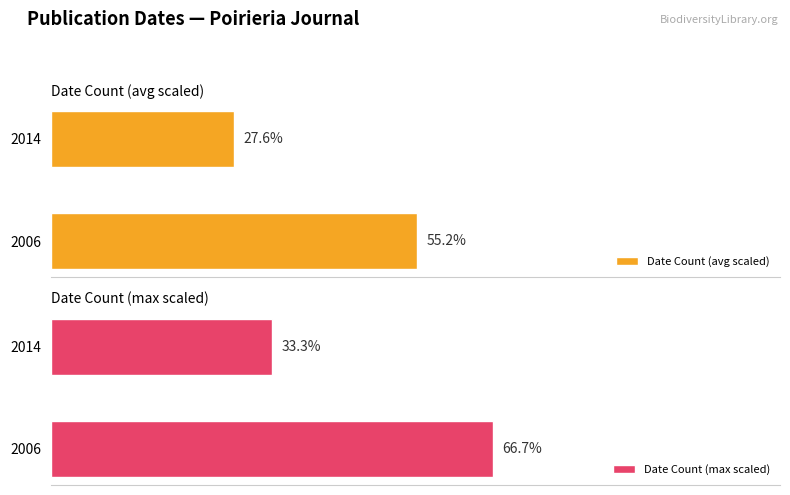

Which series changed the most between 2006 and 2014?

Date Count (max scaled)